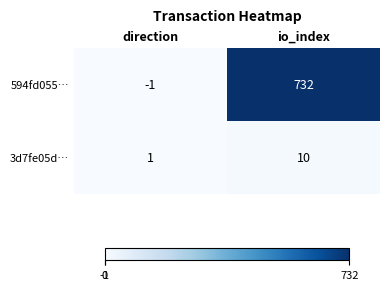

What is the difference between the maximum and minimum values in the 3d7fe05d… series?

9